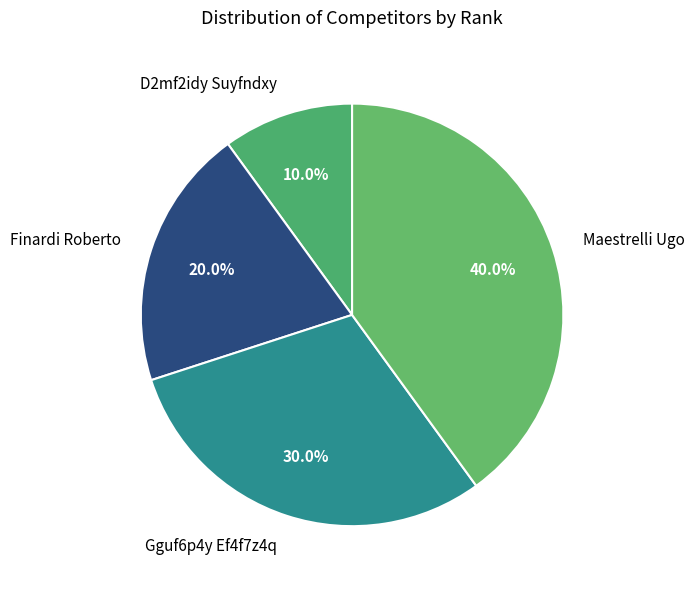

To the nearest percent, what is the difference between the largest and smallest slice percentages?

30%